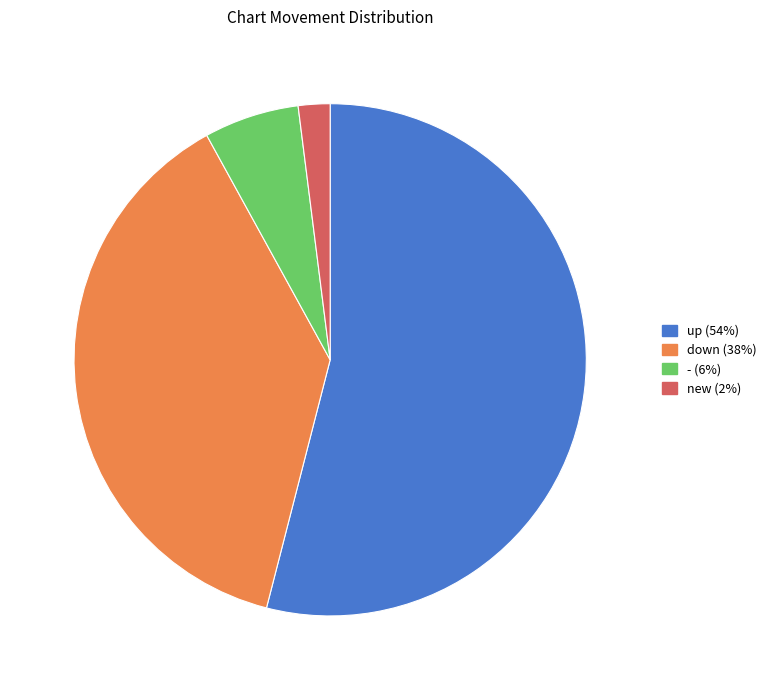

Do new and up together represent more than half of the pie?

Yes